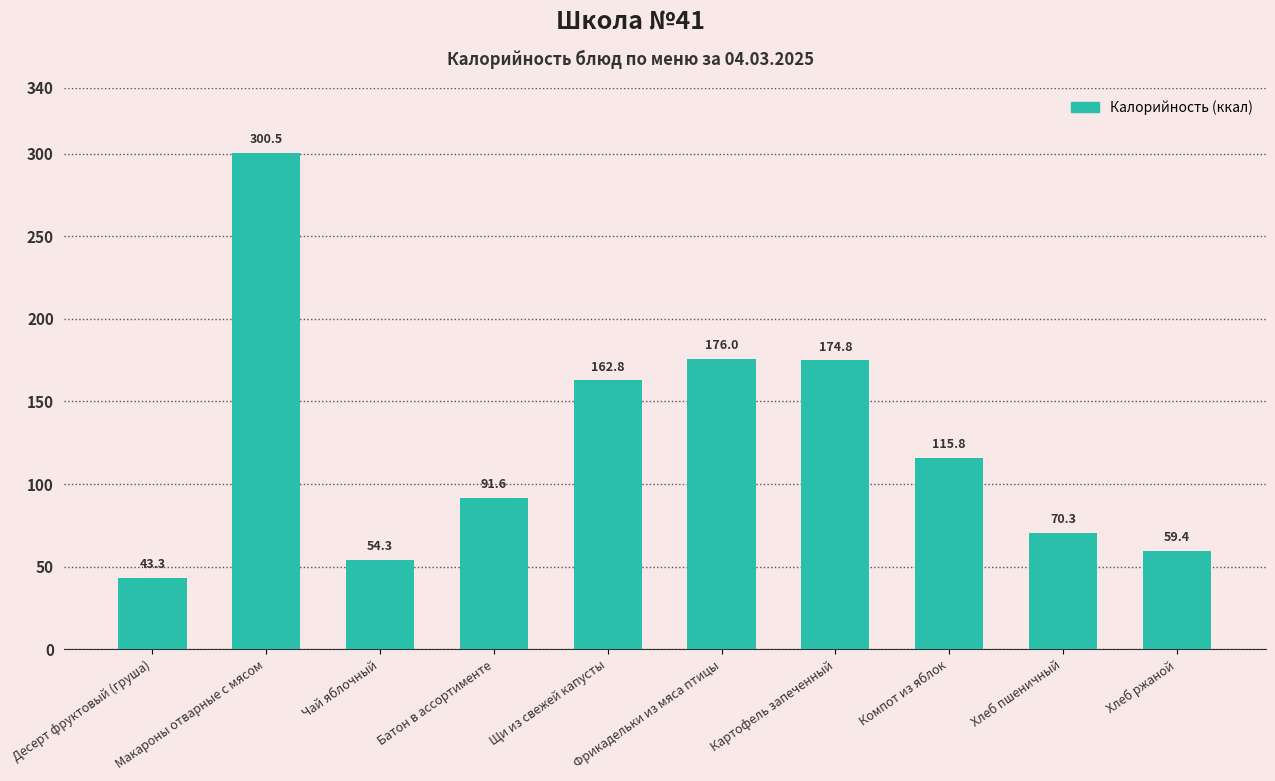

Which category has the highest value across all series?

Макароны отварные с мясом